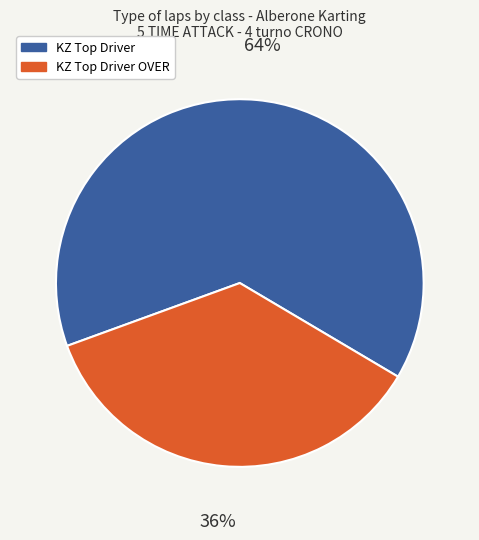

Rank the categories by value from lowest to highest.

KZ Top Driver OVER, KZ Top Driver